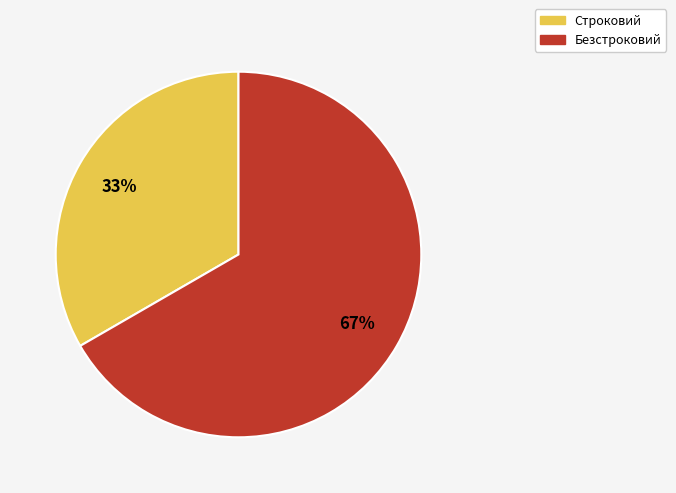

Is there a majority slice in this chart?

Yes